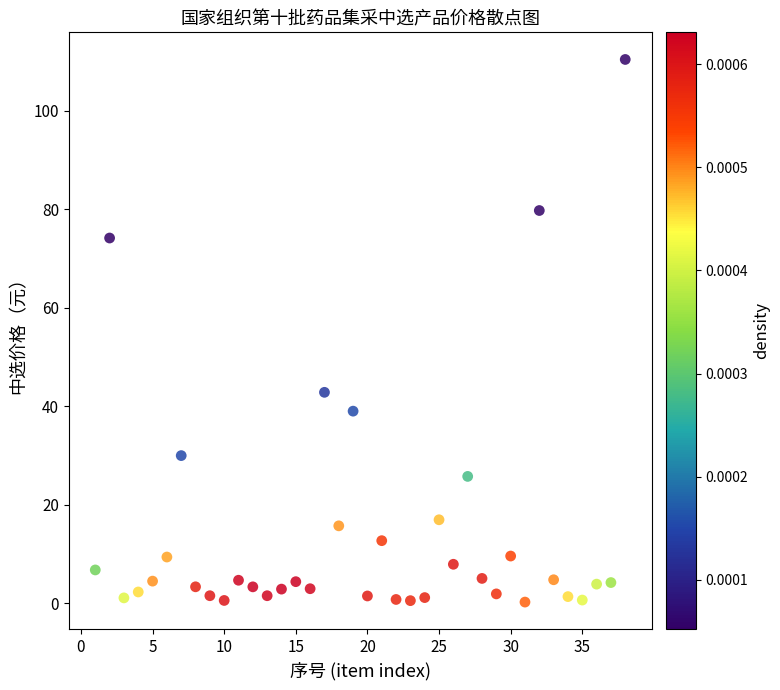

What is the range of Y values (max minus min)?

110.1